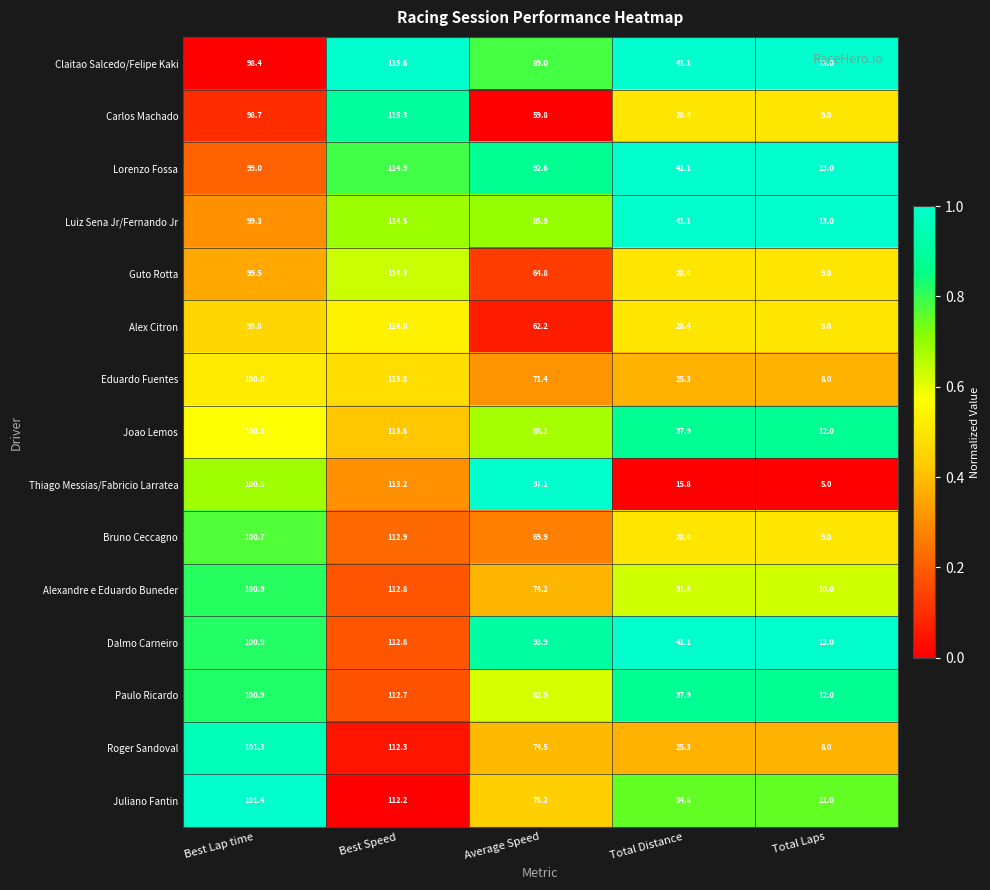

At which label does Eduardo Fuentes first exceed 71?

Best Lap time